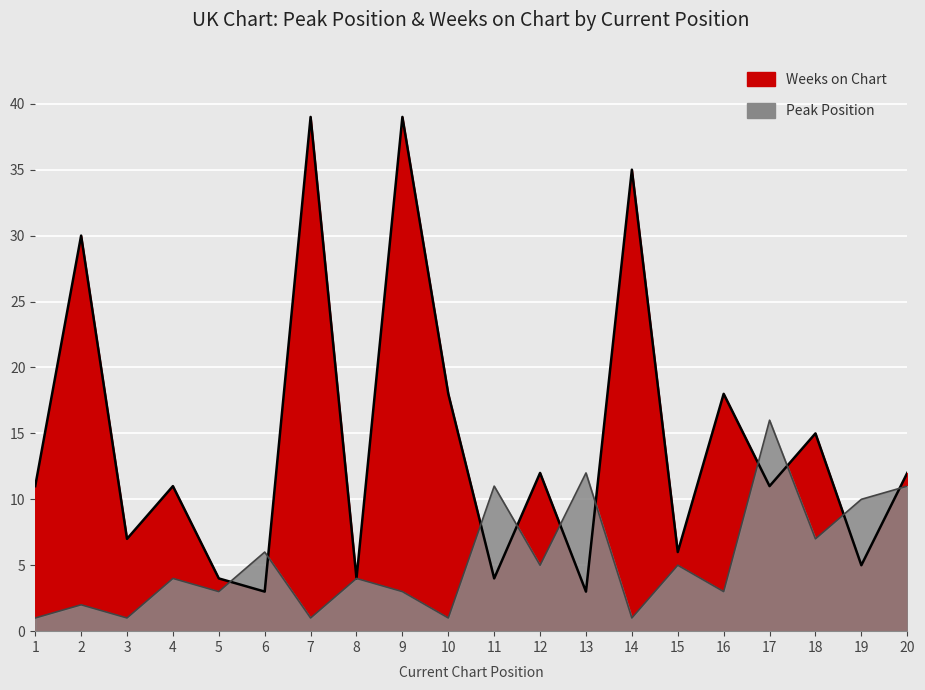

Is the value of Peak Position at 16 greater than the value of Weeks on Chart at 19?

No